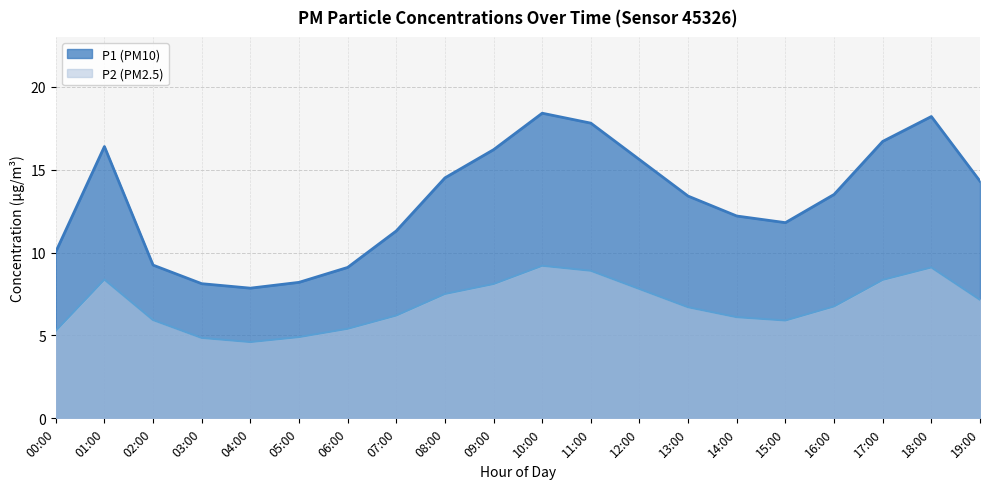

What is the difference between the maximum and second lowest values in the P1 series?

10.3